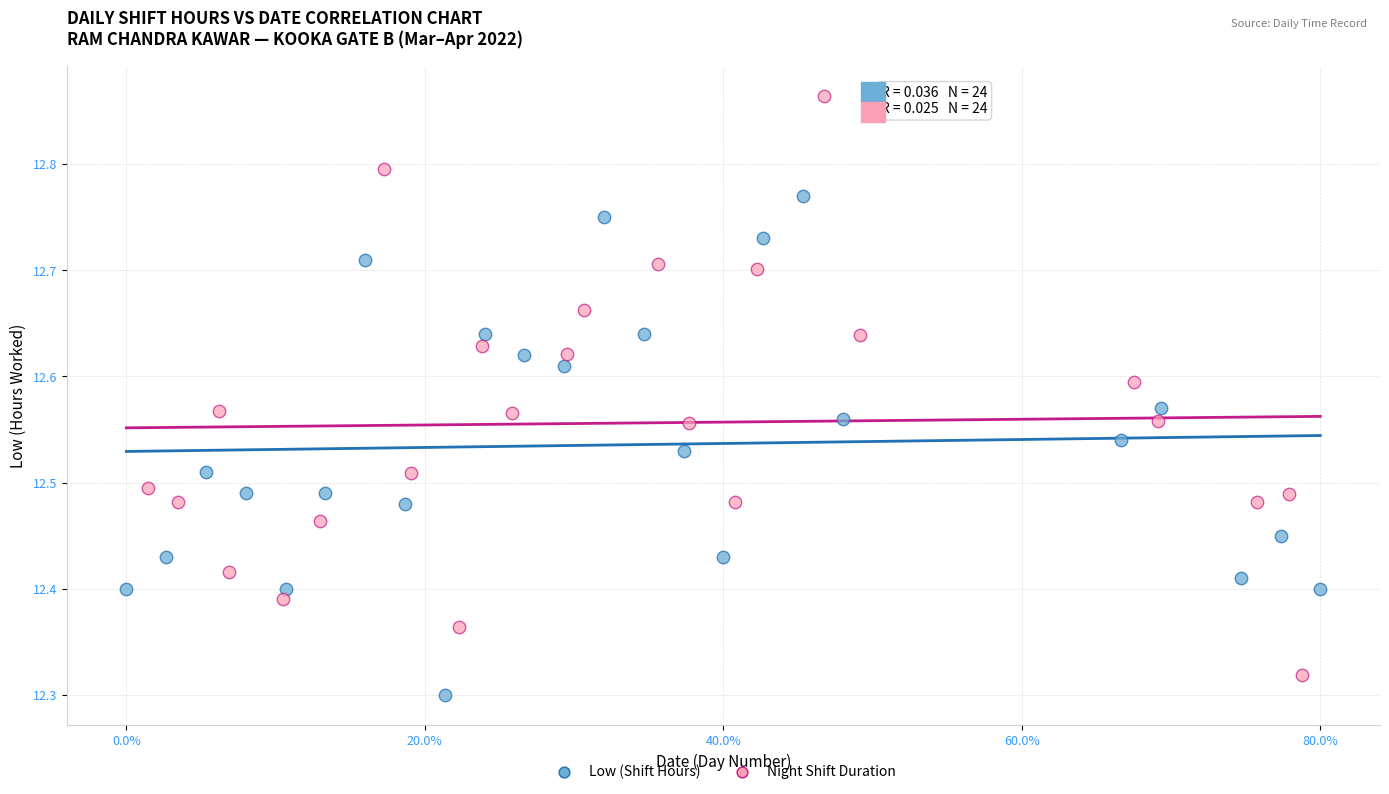

Which series reaches the maximum Y coordinate?

Night Shift Duration